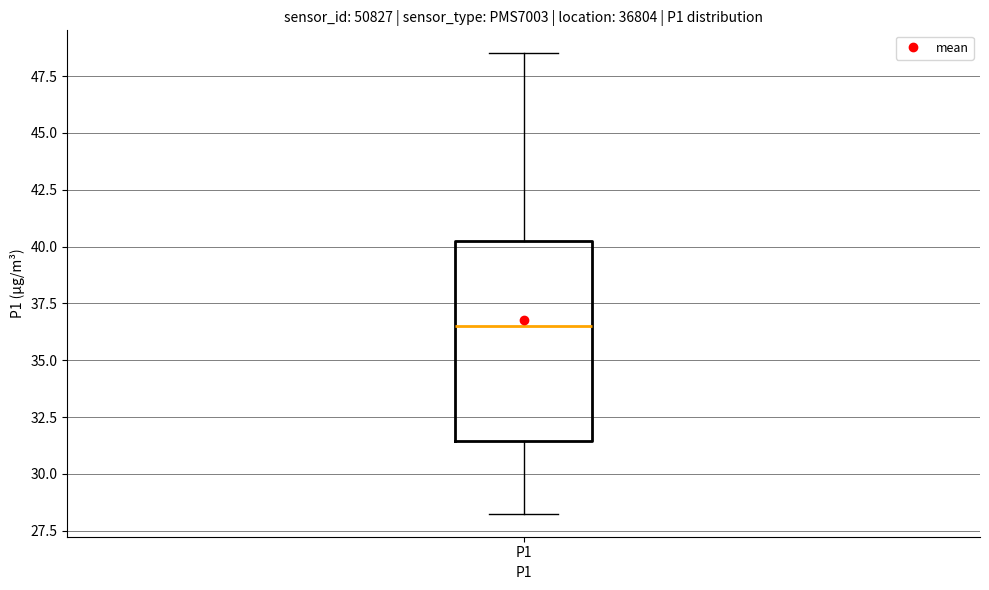

Where does the lower whisker of the box for P1 end on the y-axis? The values are not printed on the chart, so give them approximately, as read against the axis.

28.5